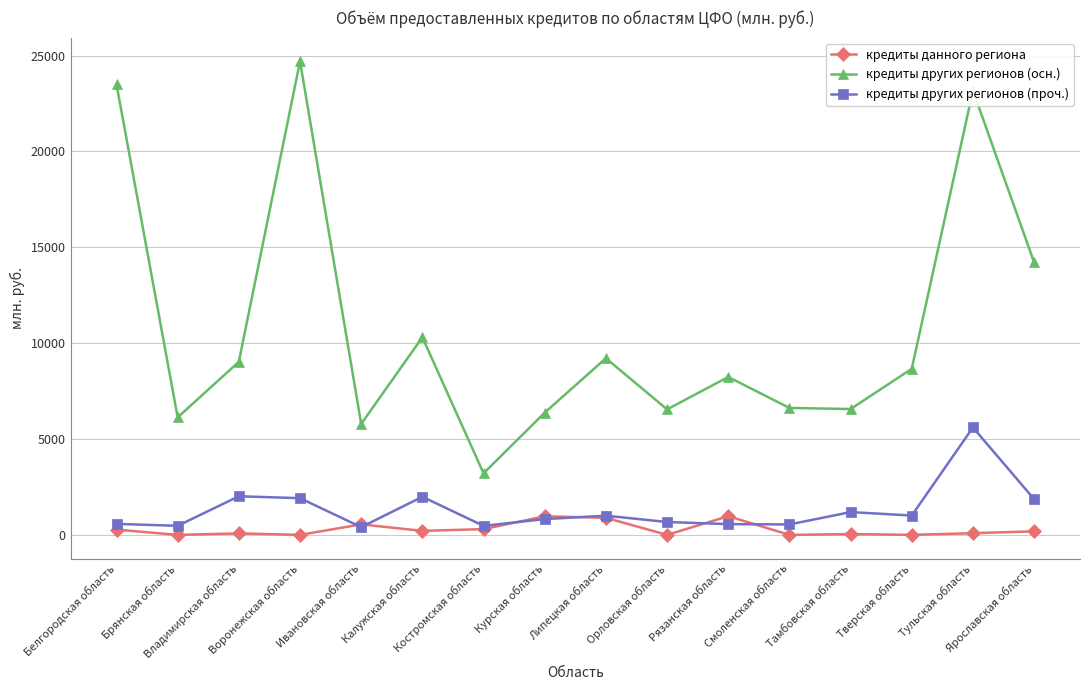

What is the difference between the maximum and minimum values in the кредиты данного региона series?

975